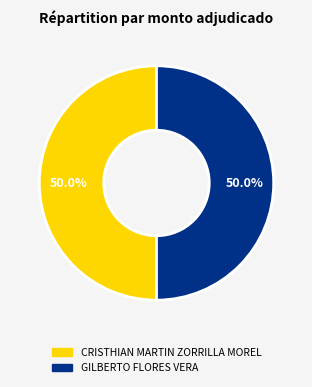

How many segments does this pie chart have?

2